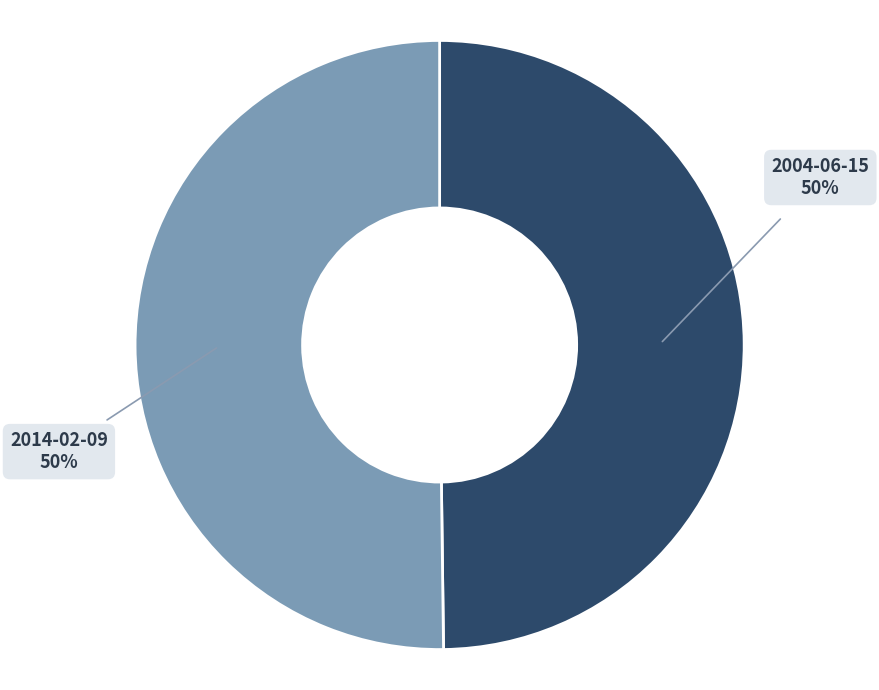

To the nearest percent, what is the average slice percentage?

50%